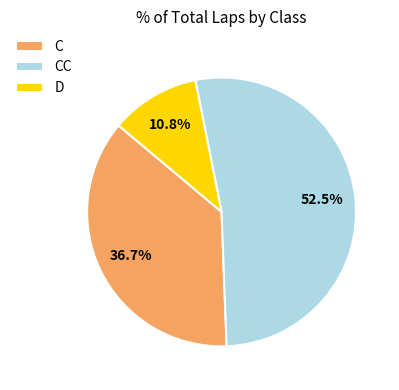

Which slice is the smallest?

D